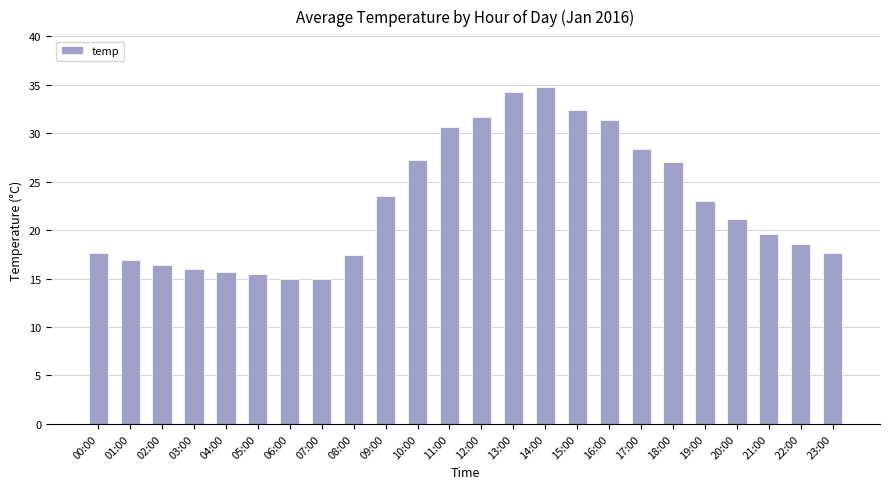

What is the value of the 20th bar from the left?

23.0